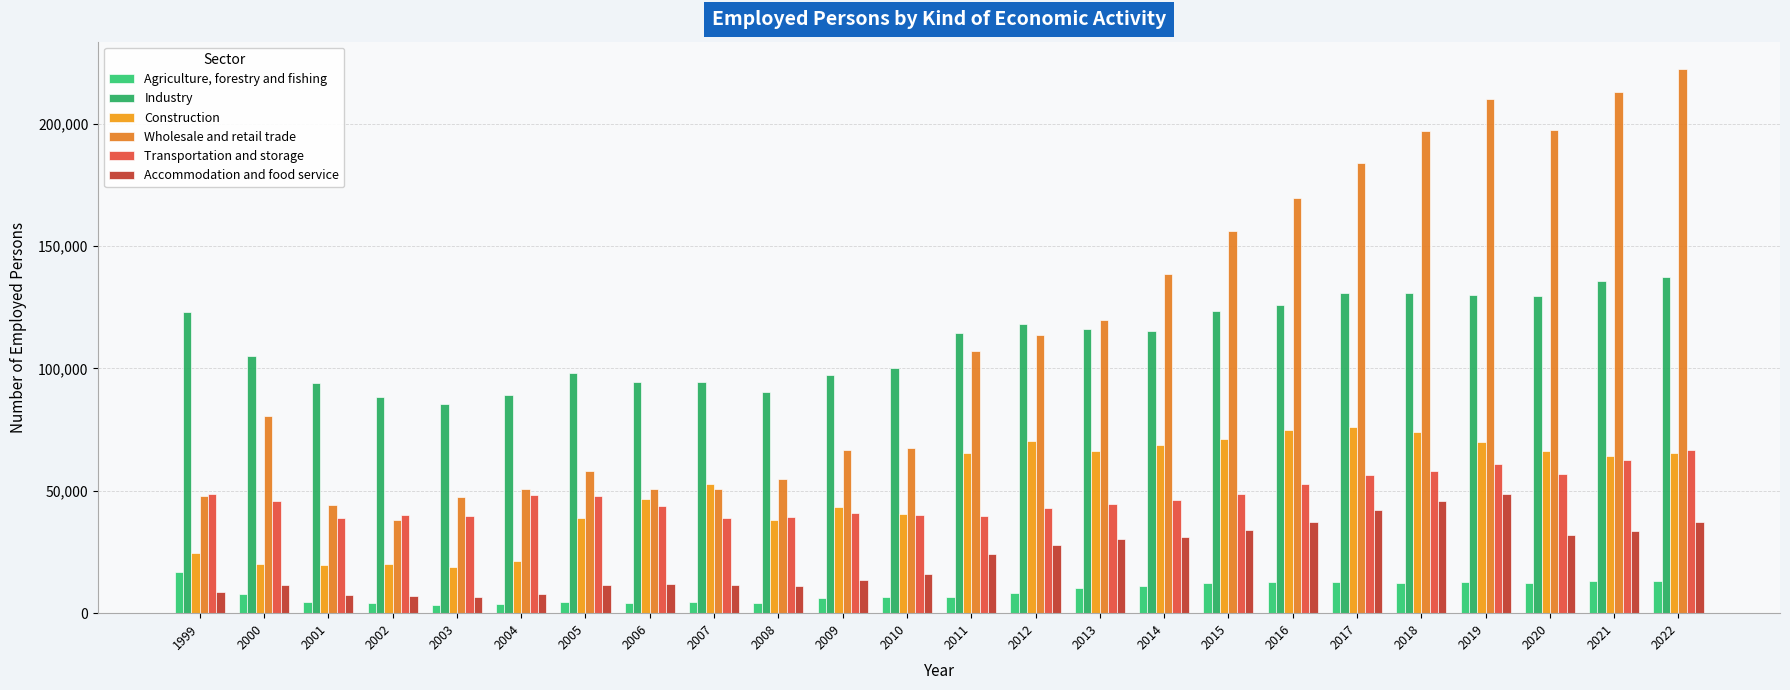

Reading right to left, list all the values displayed in this chart.

Agriculture, forestry and fishing: 13140	13014	12286	12753	12347	12699	12691	12295	11098	10307	8196	6504	6509	6252	4051	4364	4275	4514	3702	3533	4203	4702	7973	16871
Industry: 137363	135883	129759	129970	131029	130688	125923	123392	115463	116284	118244	114521	100266	97463	90487	94532	94607	98022	89100	85441	88490	94124	105010	123025
Construction: 65489	64258	66146	69956	74192	76187	75034	71129	68914	66135	70217	65328	40516	43549	38117	52589	46690	38776	21442	18968	20059	19849	20167	24618
Wholesale and retail trade: 222427	212942	197335	209953	196883	183884	169699	156089	138411	119638	113662	107190	67672	66609	54696	50591	50680	58022	50784	47507	38186	44135	80673	48068
Transportation and storage: 66554	62592	56828	61163	58137	56520	52831	48667	46315	44693	43009	39707	40224	40884	39324	38844	43930	47840	48425	39508	40201	38737	45924	48652
Accommodation and food service: 37336	33526	31823	48634	45663	42154	37431	33925	31330	30285	27821	24003	16106	13540	11184	11554	11993	11437	7920	6701	6856	7590	11399	8801